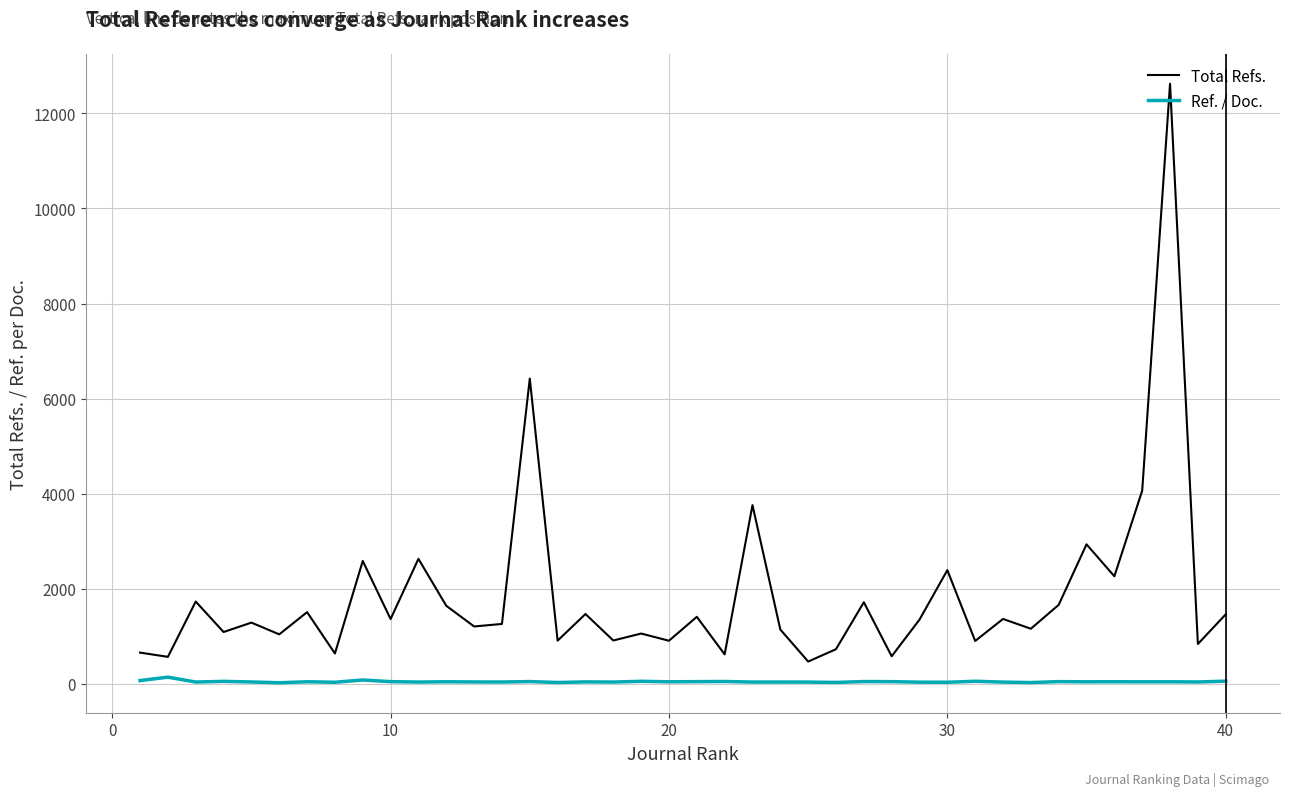

Which series has the largest range (max minus min)?

Total Refs.